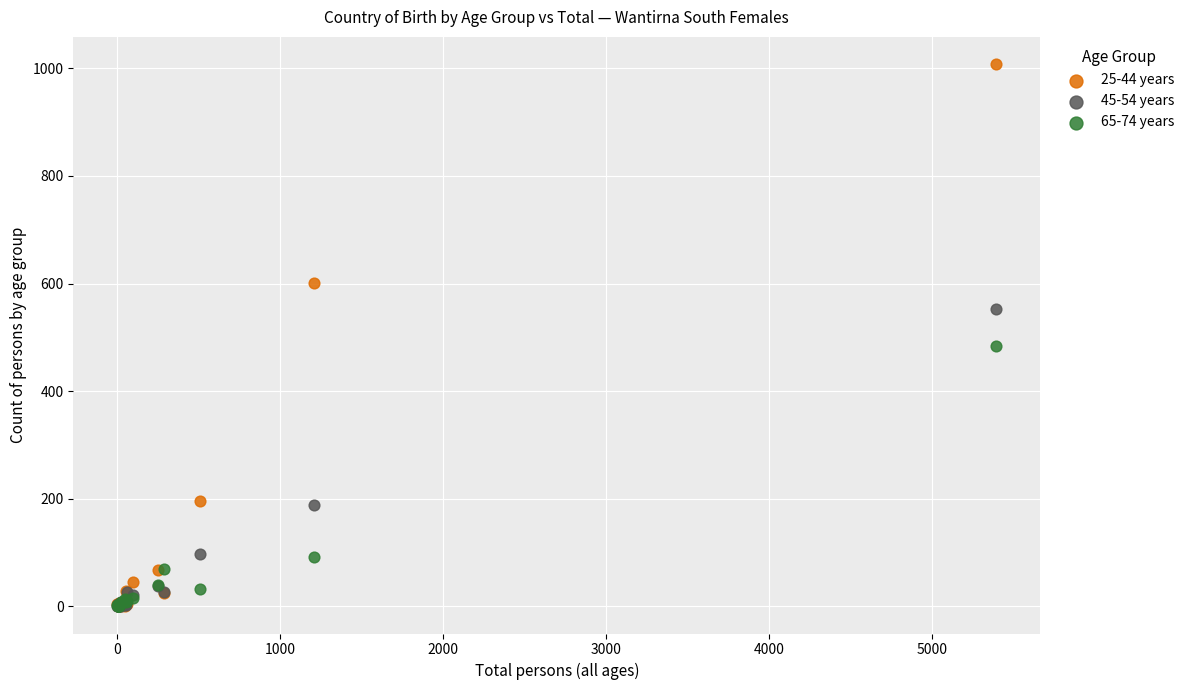

Across all series, what Y value is closest to 504?

484